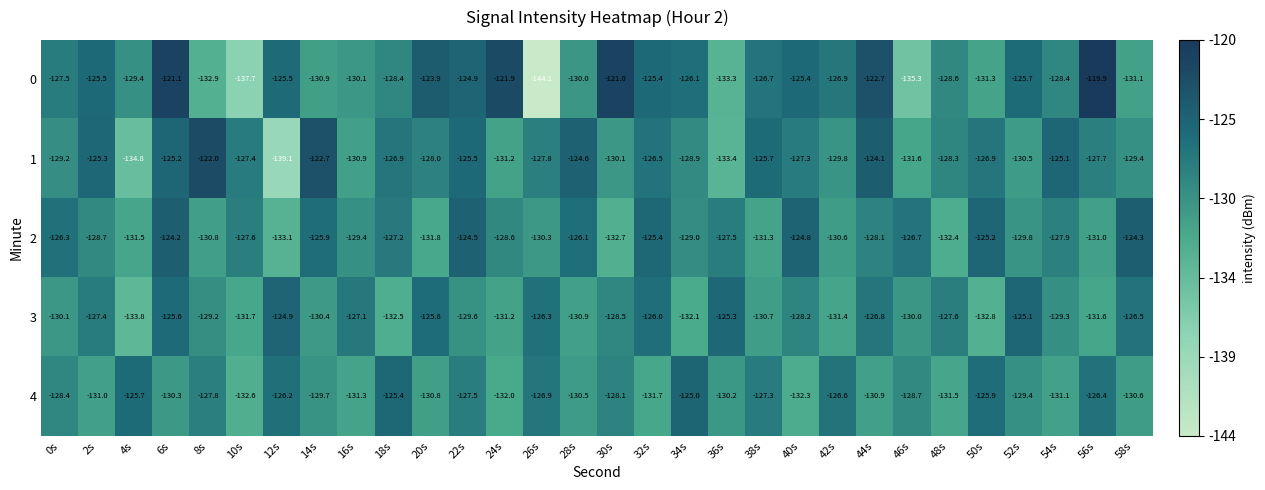

How many data points in 3 are above -129?

14